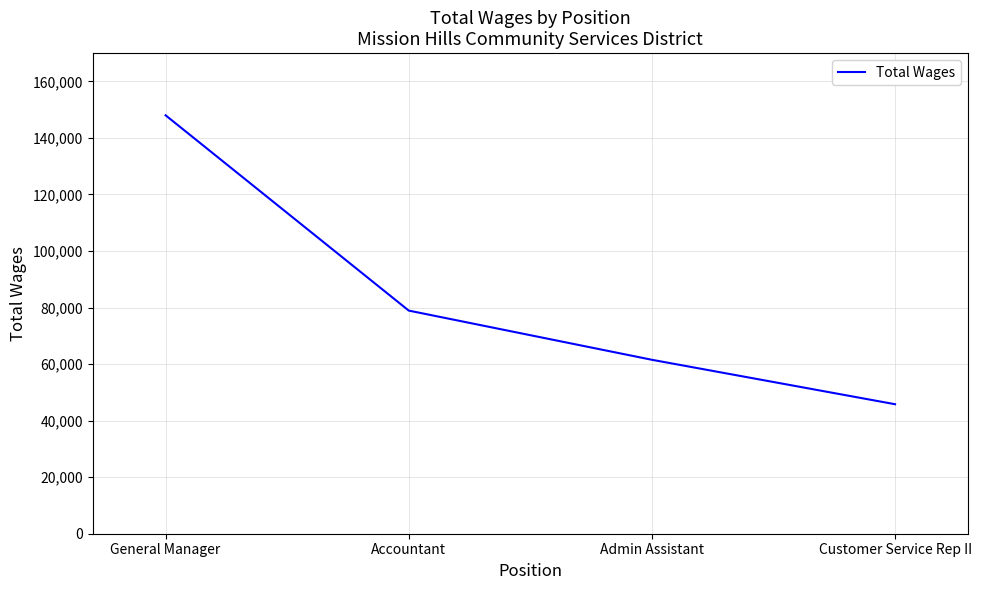

What is the sum of the values at Admin Assistant and General Manager?

209535